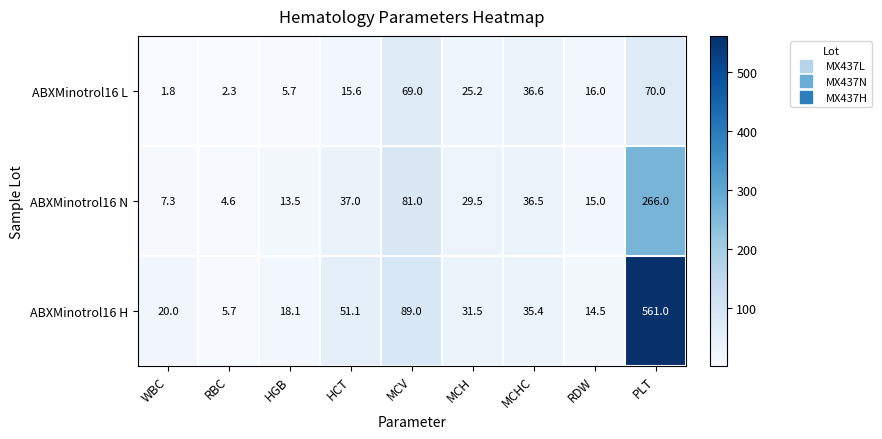

What is the greatest value displayed?

561.0